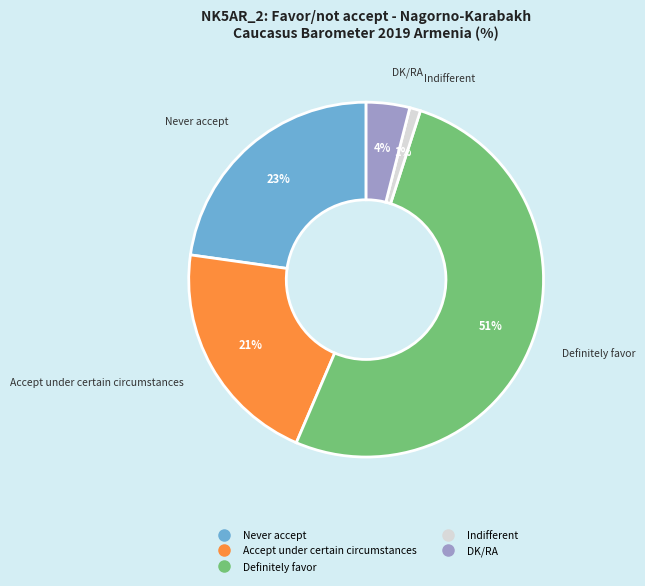

To the nearest percent, what is the combined percentage of Never accept and DK/RA?

27%